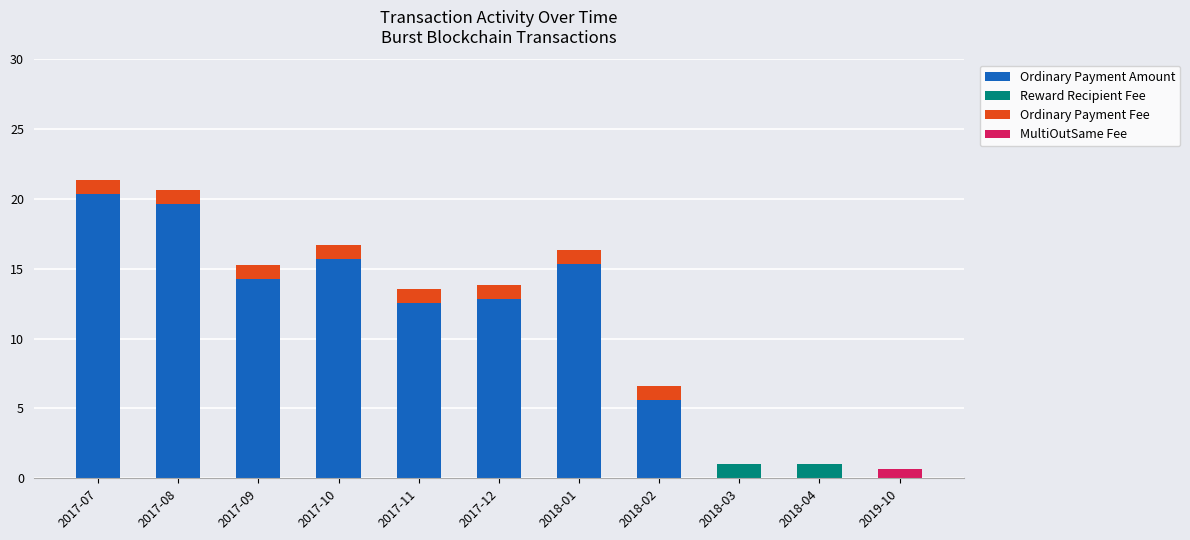

Are the bars grouped side by side (vs. stacked)?

No